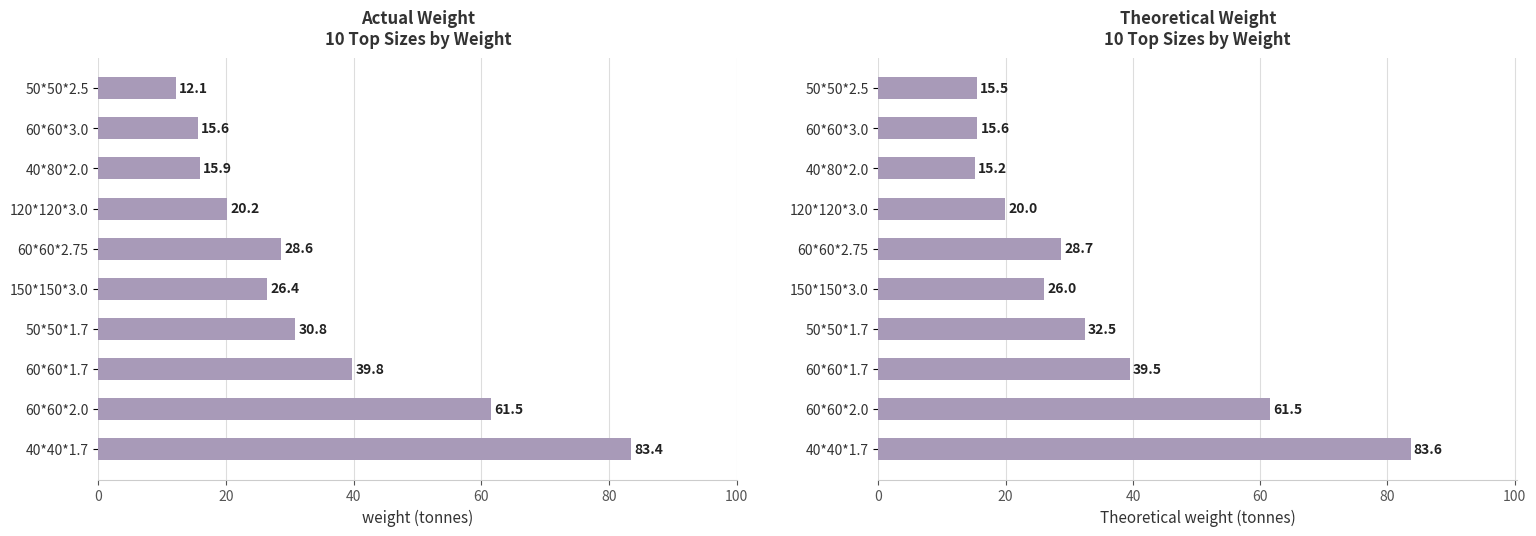

Reading right to left, extract all data points from this chart.

weight: 12.1	15.6	15.9	20.2	28.6	26.4	30.8	39.8	61.5	83.4
Theoretical weight: 15.5	15.6	15.2	20.0	28.7	26.0	32.5	39.5	61.5	83.6